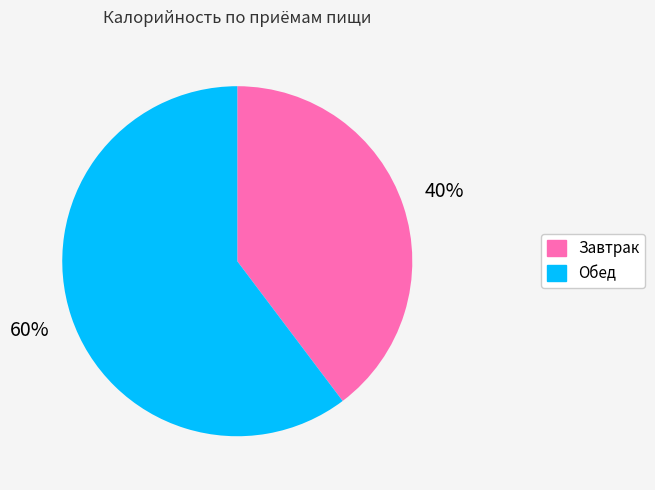

Is it true that Завтрак is 52% of the pie?

False